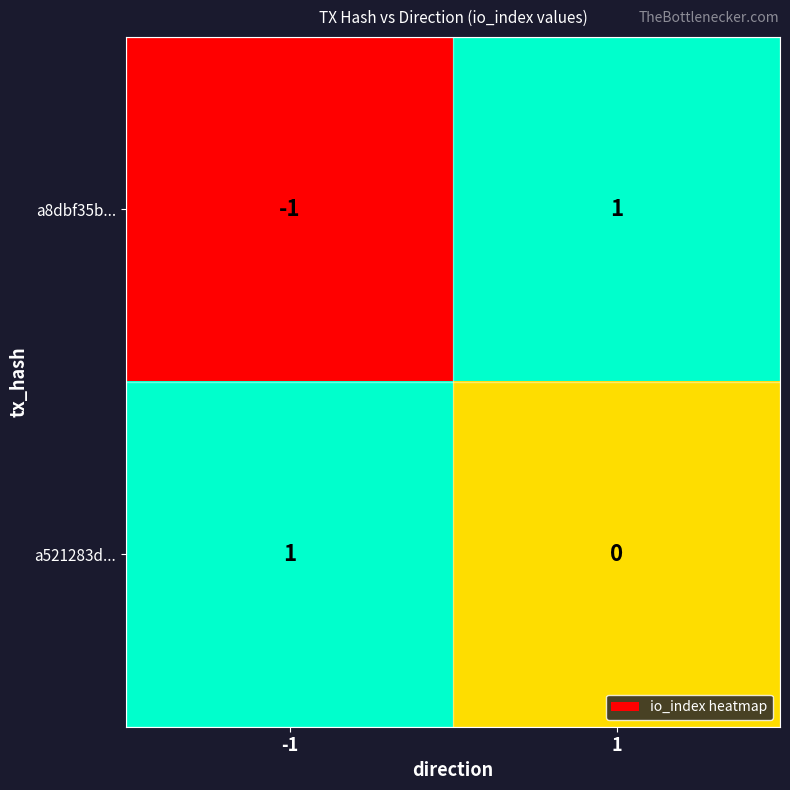

Rank the series by their average value, from lowest to highest.

a8dbf35b..., a521283d...